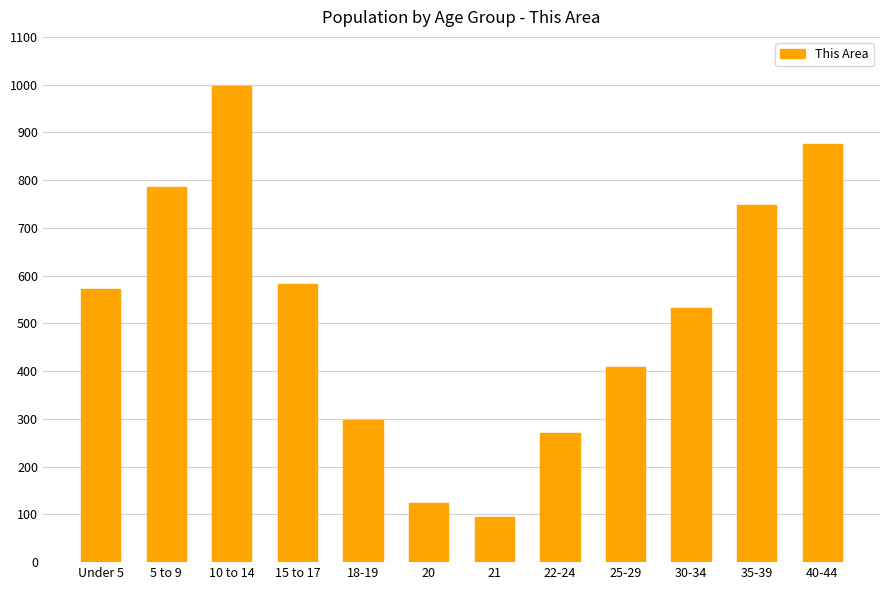

Rank the categories by value from lowest to highest.

21, 20, 22-24, 18-19, 25-29, 30-34, Under 5, 15 to 17, 35-39, 5 to 9, 40-44, 10 to 14